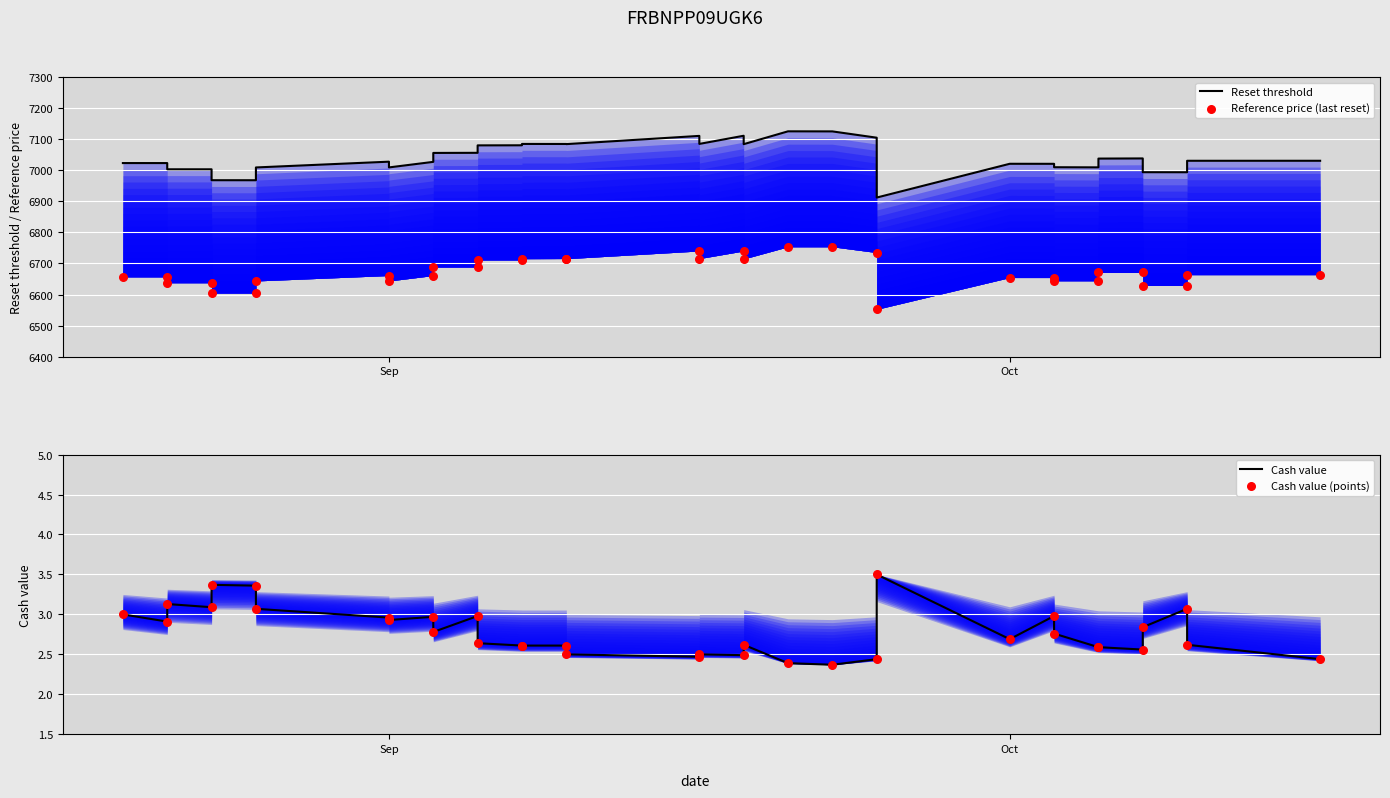

Which series has the widest spread of Y values?

Reset threshold